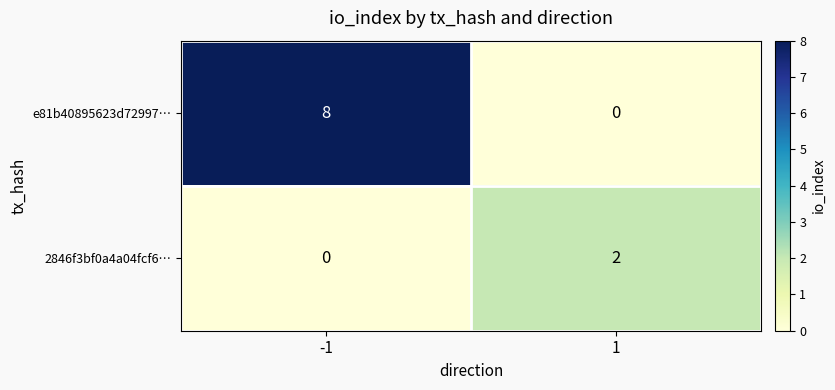

What is the approximate value of e81b40895623d72997… at -1?

8